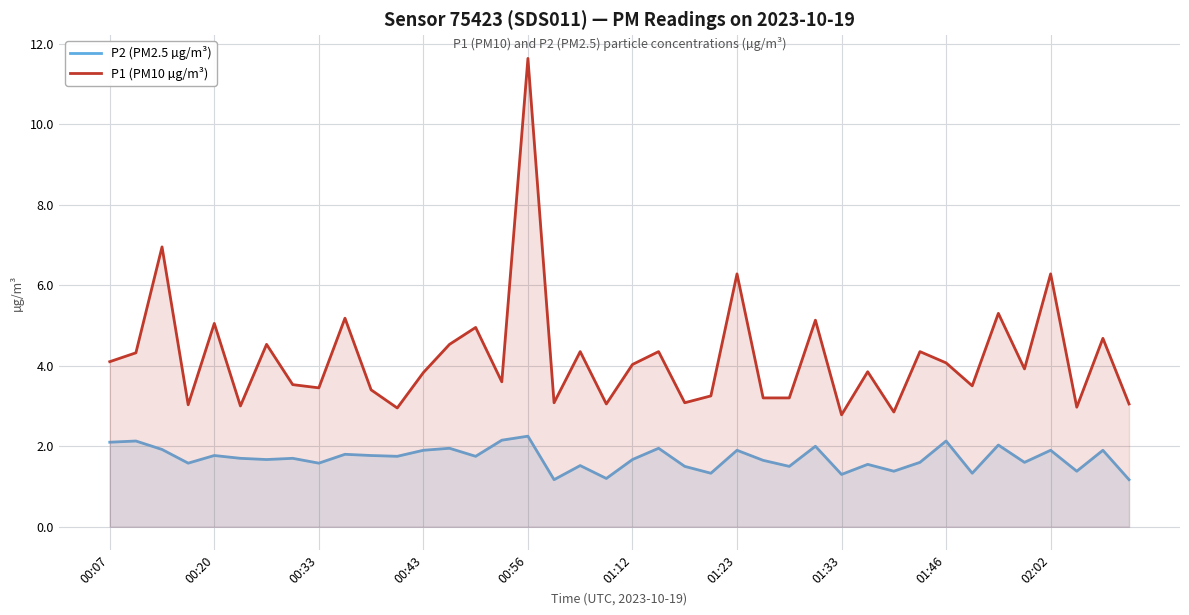

Which series has the largest range (max minus min)?

P1 (PM10 µg/m³)